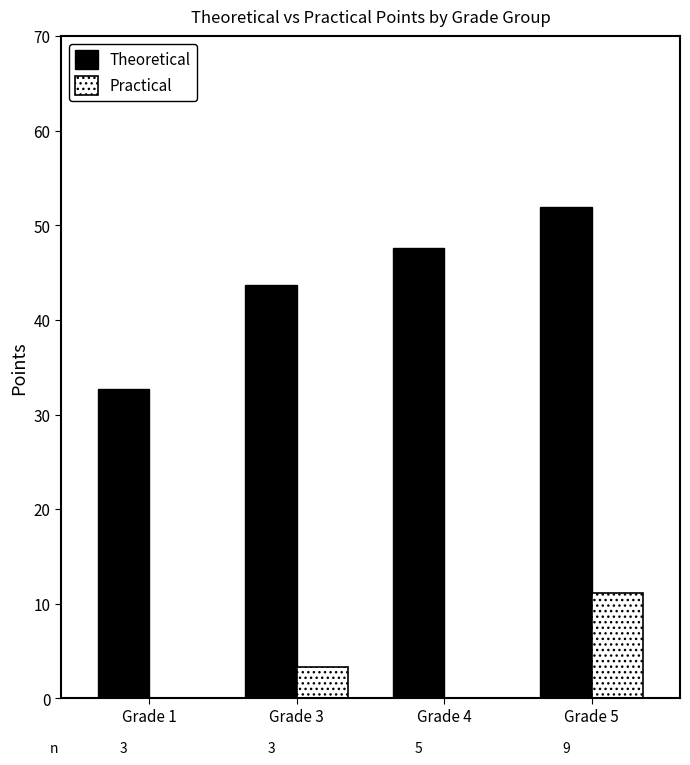

What are all the series names shown in the legend?

Theoretical, Practical